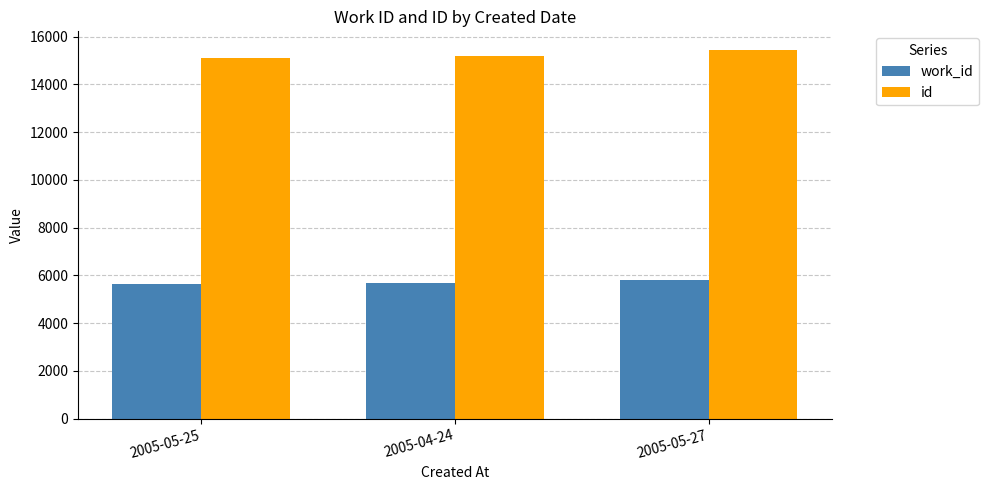

What is the value of the id bar at the 2nd from the left?

15198